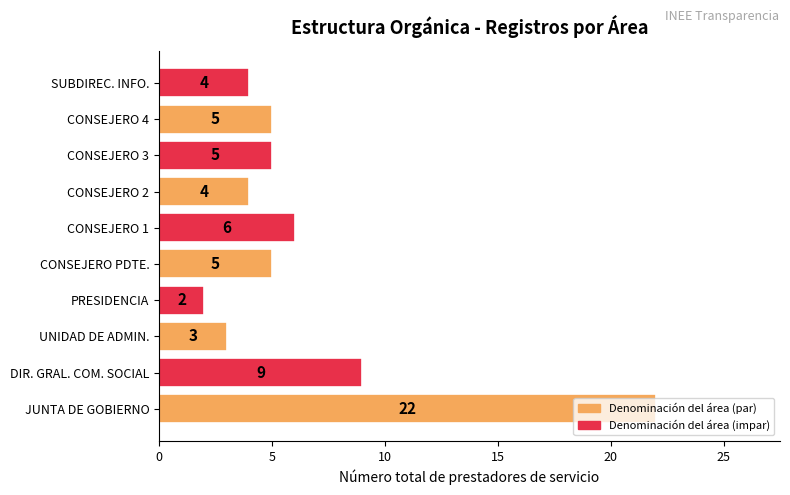

What is the change in value from JUNTA DE GOBIERNO to DIR. GRAL. COM. SOCIAL?

-13